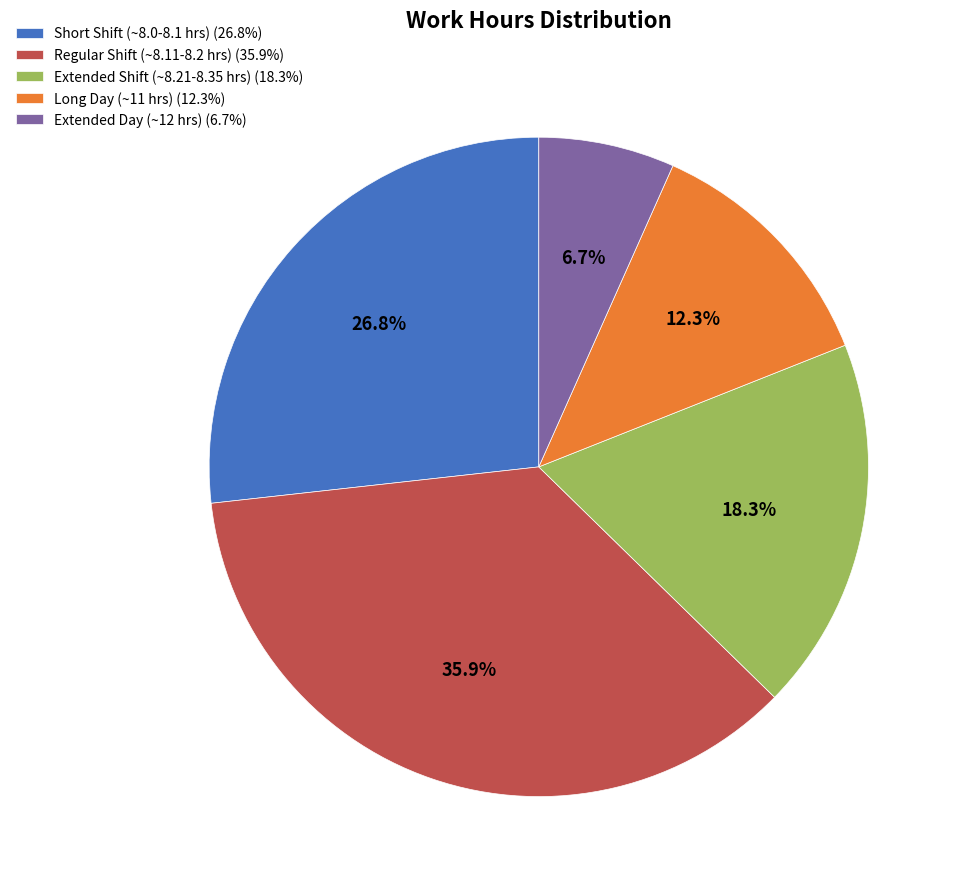

What is the smallest slice in the pie chart?

Extended Day (~12 hrs) (6.7%)